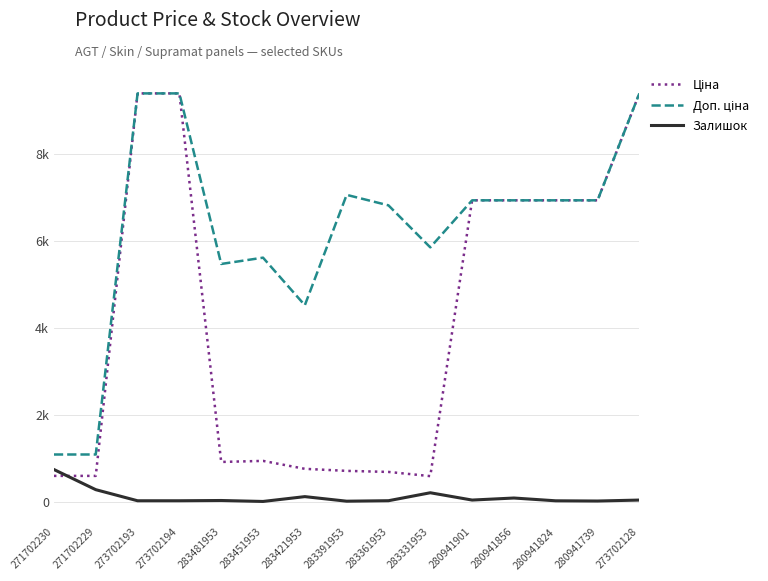

True or false: Доп. ціна has a value of 8025.0 at 283421953.

False